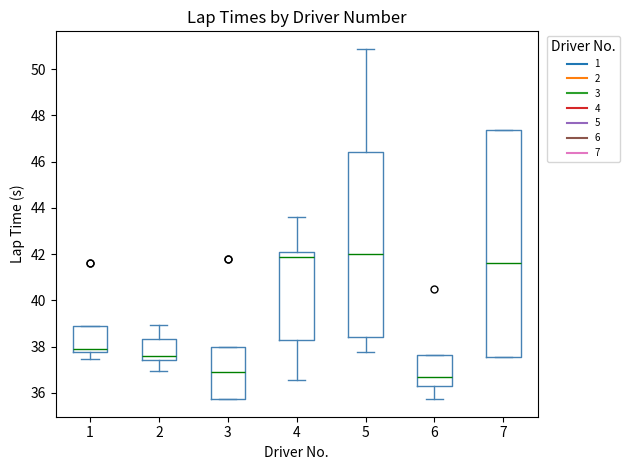

Reading left to right, transcribe this box plot: for each box, give where its median line is, the range the box spans, and where its two whiskers end, as read against the y-axis. The values are not printed on the chart, so give them approximately, as read against the axis.

1: median 38.0, box 37.8 to 38.8, whiskers 37.4 to 38.8
2: median 37.6, box 37.4 to 38.4, whiskers 37.0 to 39.0
3: median 36.8, box 35.8 to 38.0, whiskers 35.8 to 38.0
4: median 41.8, box 38.2 to 42.2, whiskers 36.6 to 43.6
5: median 42.0, box 38.4 to 46.4, whiskers 37.8 to 50.8
6: median 36.8, box 36.4 to 37.6, whiskers 35.8 to 37.6
7: median 41.6, box 37.6 to 47.4, whiskers 37.6 to 47.4